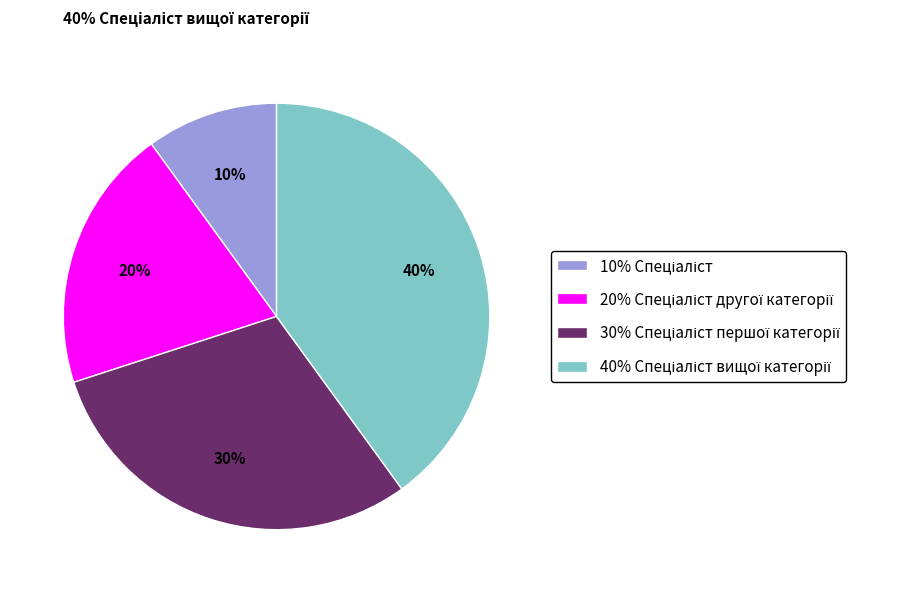

How many slices are in this pie chart?

4